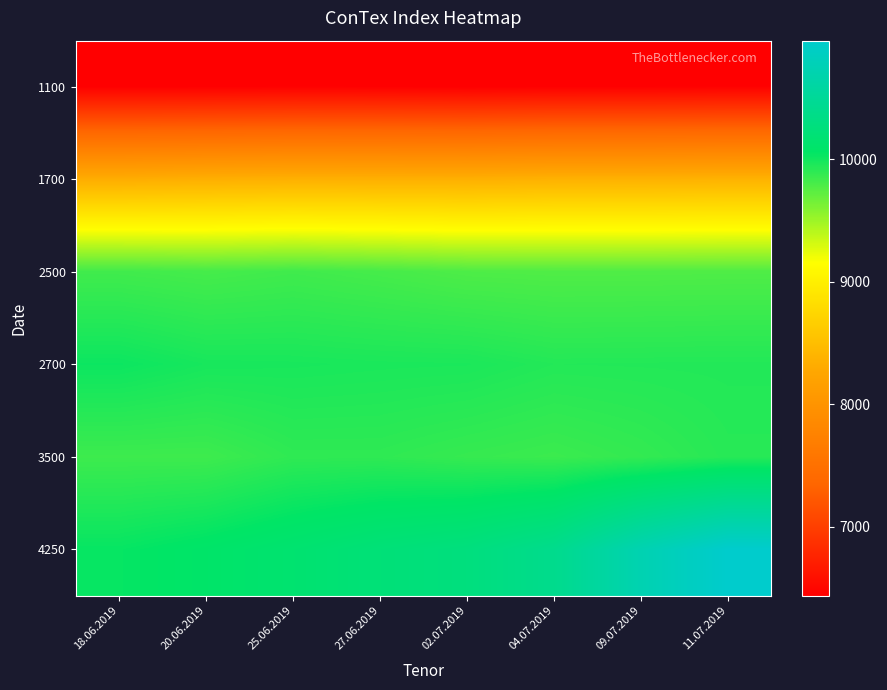

Reading left to right, transcribe all the data shown in this chart.

1100: 18.06.2019=6441	20.06.2019=6442	25.06.2019=6448	27.06.2019=6445	02.07.2019=6436	04.07.2019=6444	09.07.2019=6445	11.07.2019=6452
1700: 18.06.2019=8322	20.06.2019=8342	25.06.2019=8356	27.06.2019=8353	02.07.2019=8348	04.07.2019=8367	09.07.2019=8369	11.07.2019=8378
2500: 18.06.2019=9830	20.06.2019=9812	25.06.2019=9833	27.06.2019=9811	02.07.2019=9783	04.07.2019=9775	09.07.2019=9776	11.07.2019=9779
2700: 18.06.2019=10016	20.06.2019=9977	25.06.2019=9973	27.06.2019=9965	02.07.2019=9962	04.07.2019=9934	09.07.2019=9936	11.07.2019=9938
3500: 18.06.2019=9842	20.06.2019=9841	25.06.2019=9893	27.06.2019=9893	02.07.2019=9868	04.07.2019=9850	09.07.2019=9879	11.07.2019=9921
4250: 18.06.2019=10038	20.06.2019=10083	25.06.2019=10145	27.06.2019=10217	02.07.2019=10271	04.07.2019=10400	09.07.2019=10726	11.07.2019=10970